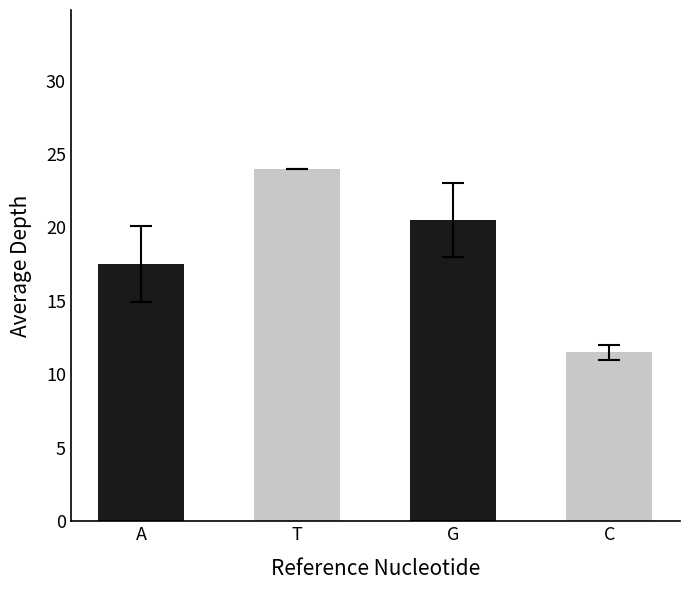

How many distinct data groups are displayed?

1